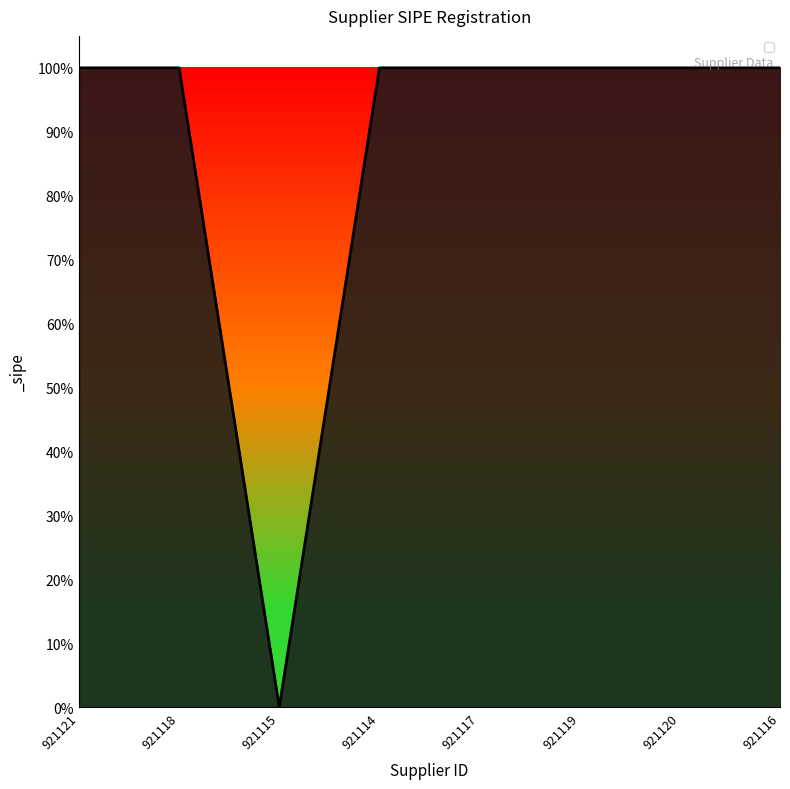

What is the label of the 6th point from the left?

921119